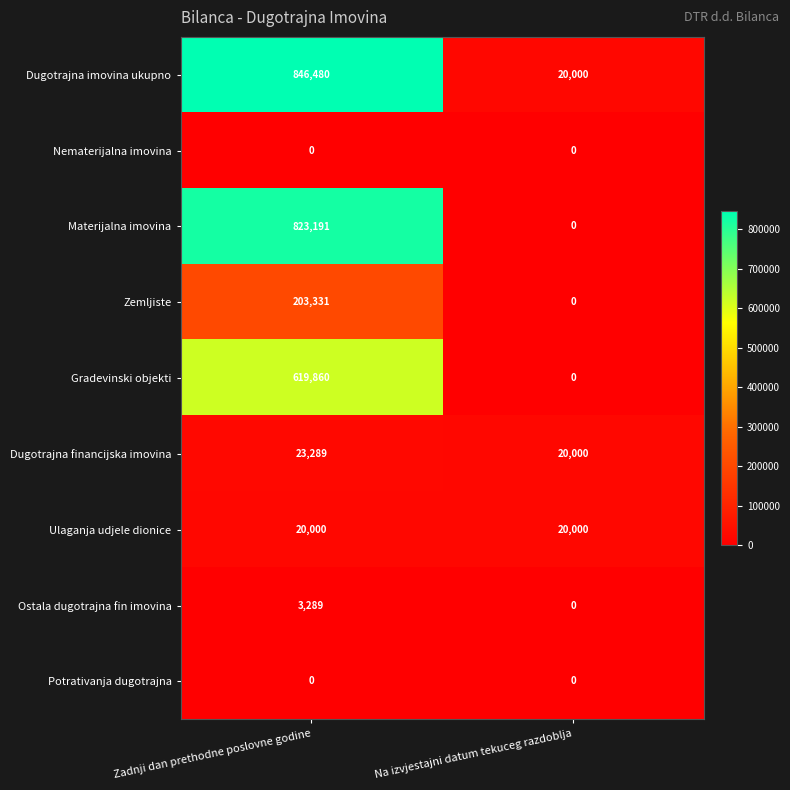

Is it true that Dugotrajna imovina ukupno equals 5149 at Na izvjestajni datum tekuceg razdoblja?

False